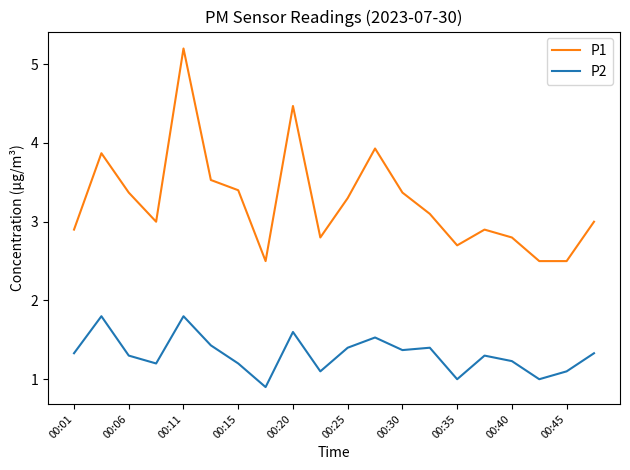

What is the minimum value shown in the chart?

0.9